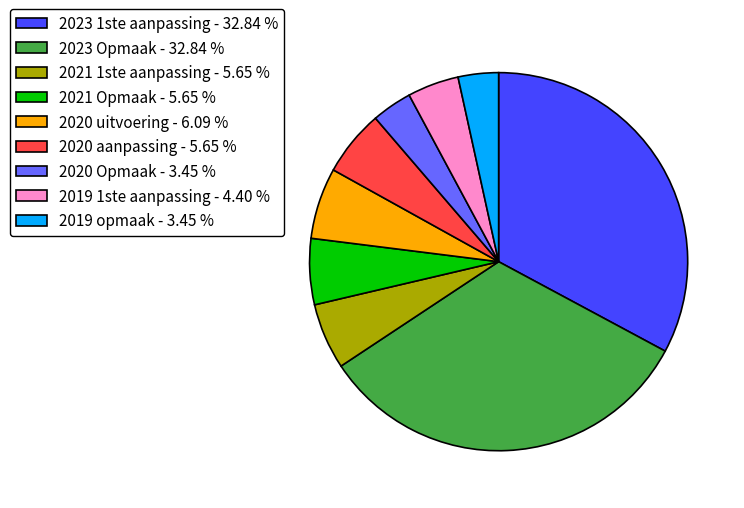

What is the ratio of the value at 2020 uitvoering - 6.09 % to the value at 2021 Opmaak - 5.65 %?

1.1